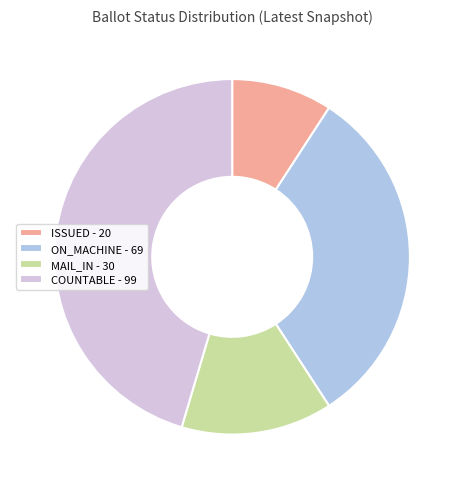

Rank the categories by value from lowest to highest.

ISSUED, MAIL_IN, ON_MACHINE, COUNTABLE